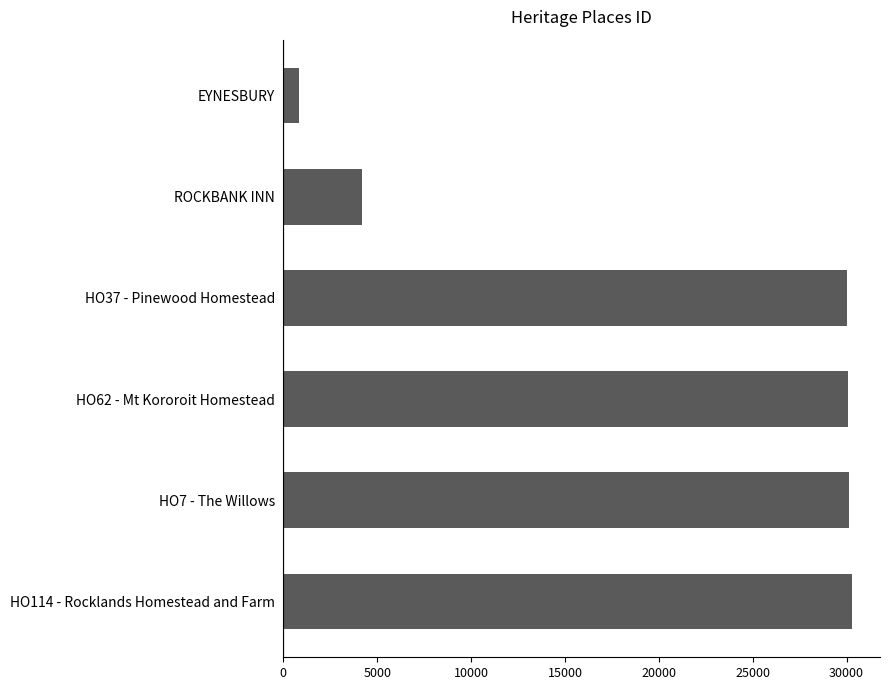

Are the bars grouped side by side (vs. stacked)?

No